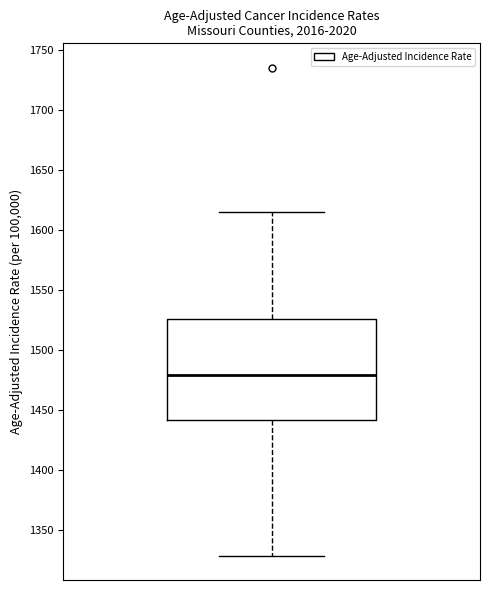

Read this box plot against the y-axis: the position of the median line, the range covered by the box, and the ends of both whiskers. The values are not printed on the chart, so give them approximately, as read against the axis.

median 1480, box 1440 to 1525, whiskers 1330 to 1615